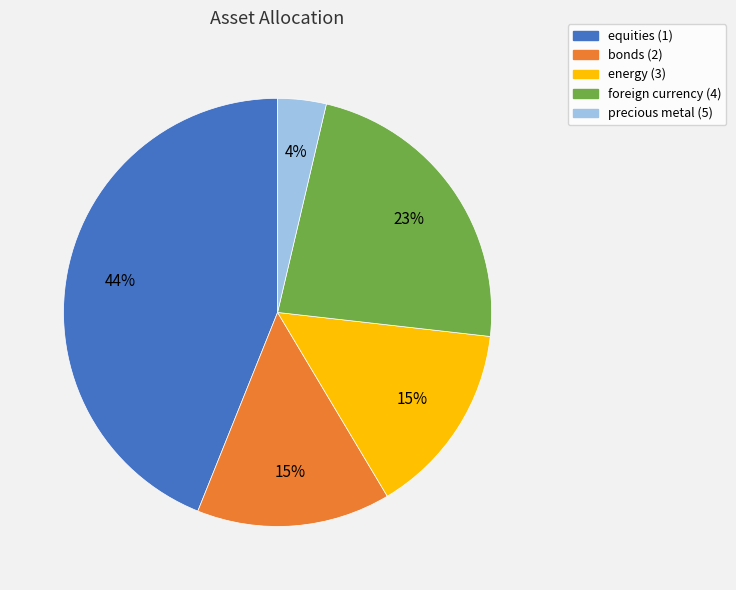

Is equities (1) the majority of the pie?

No